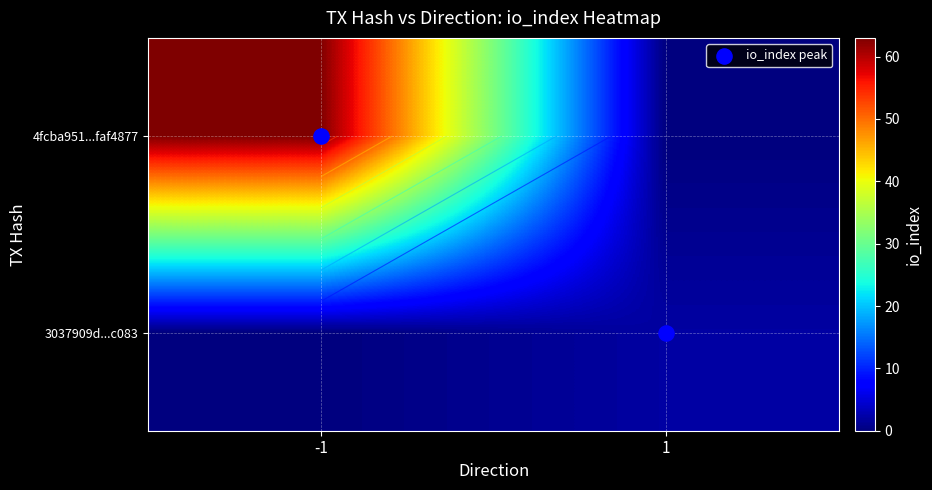

At which category is the sum across all series the highest?

-1